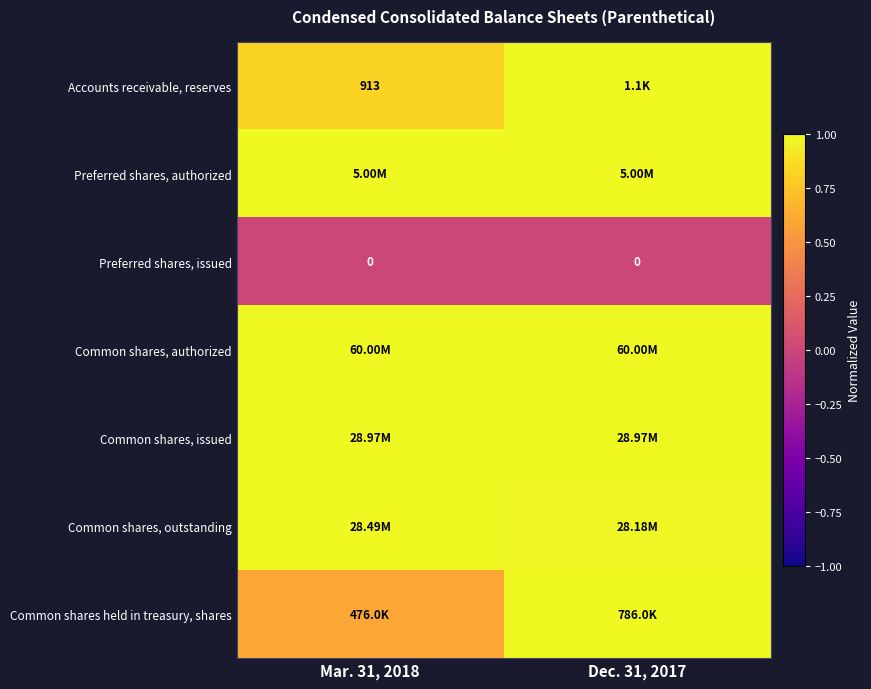

Where is Common shares, issued nearest to the value 1?

Mar. 31, 2018